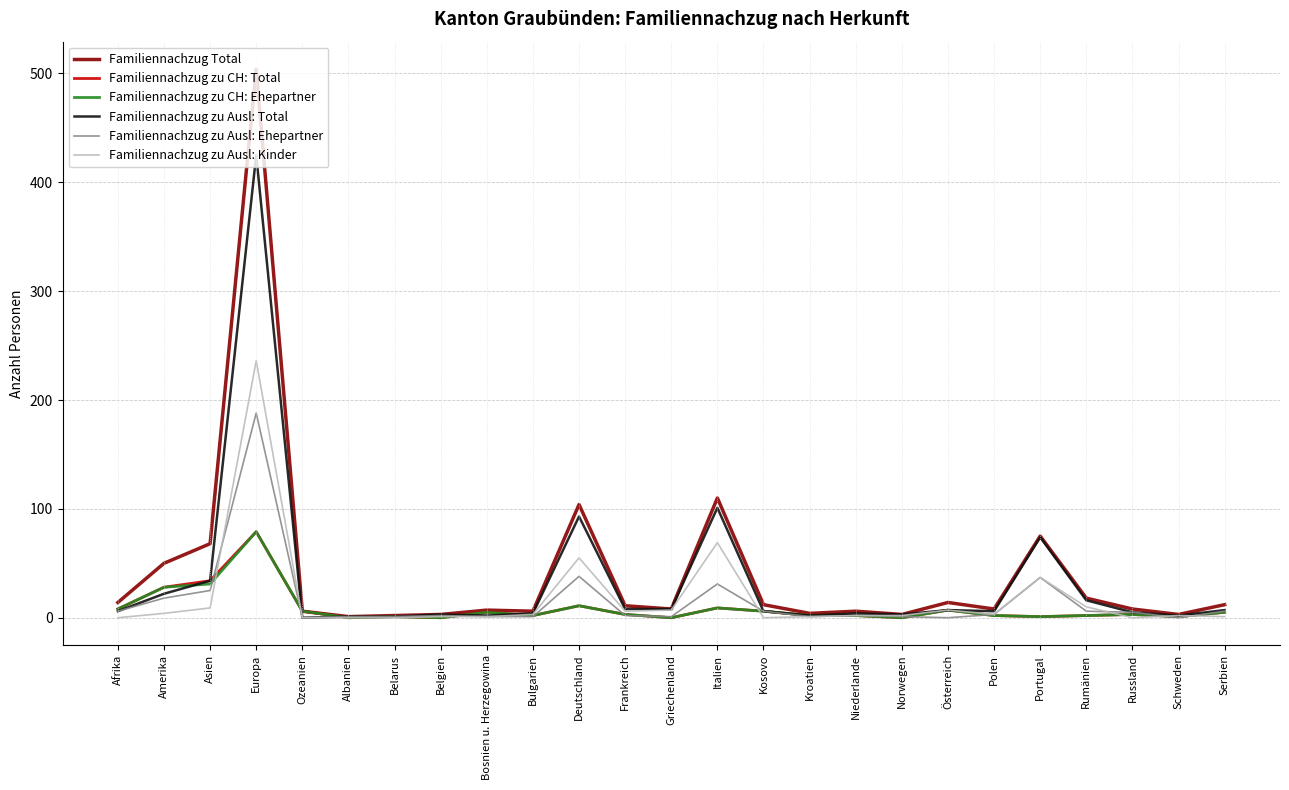

Is this an area chart (filled region under the line)?

No